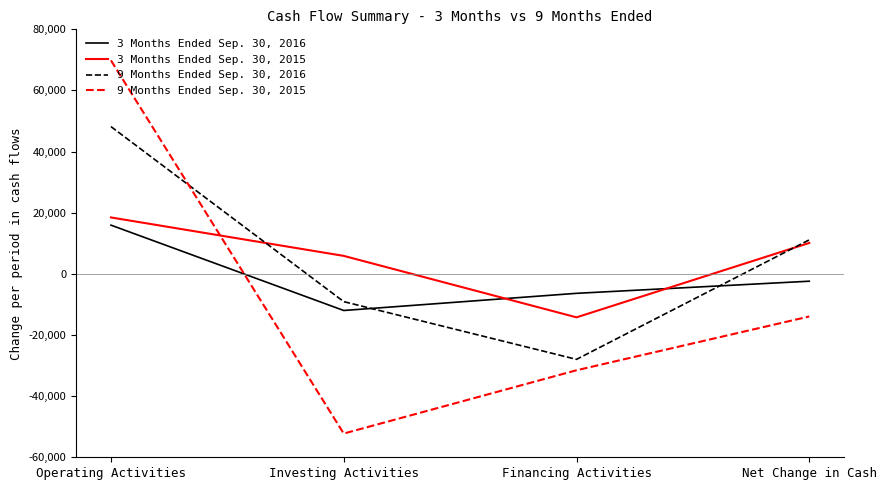

What is the approximate value of 9 Months Ended Sep. 30, 2015 at Financing Activities?

-31535